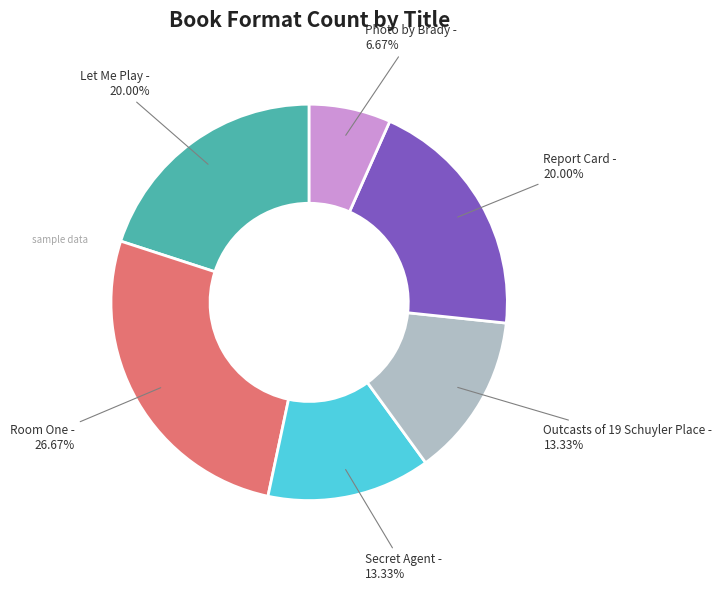

Approximately how many times larger is the value at Room One compared to Outcasts of 19 Schuyler Place?

2.0